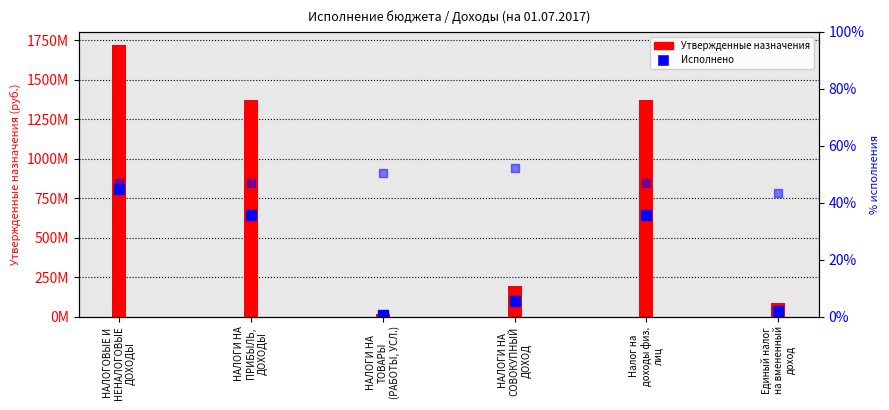

What are all the series names shown in the legend?

Утвержденные назначения, Исполнено, % исполнения